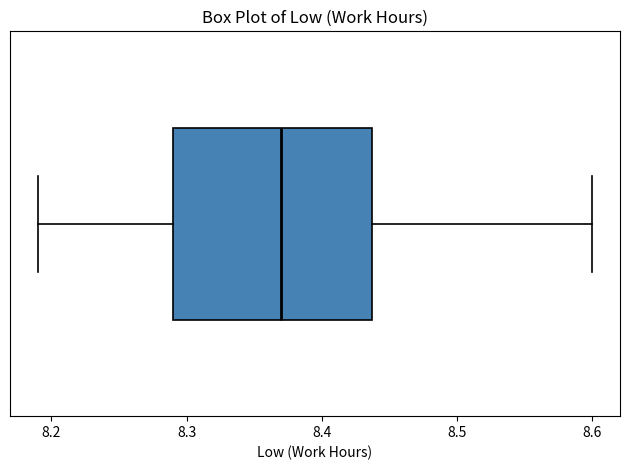

Transcribe this box plot: give where the median line is, the range the box spans, and where the two whiskers end, as read against the x-axis. The values are not printed on the chart, so give them approximately, as read against the axis.

median 8.37, box 8.29 to 8.44, whiskers 8.19 to 8.60